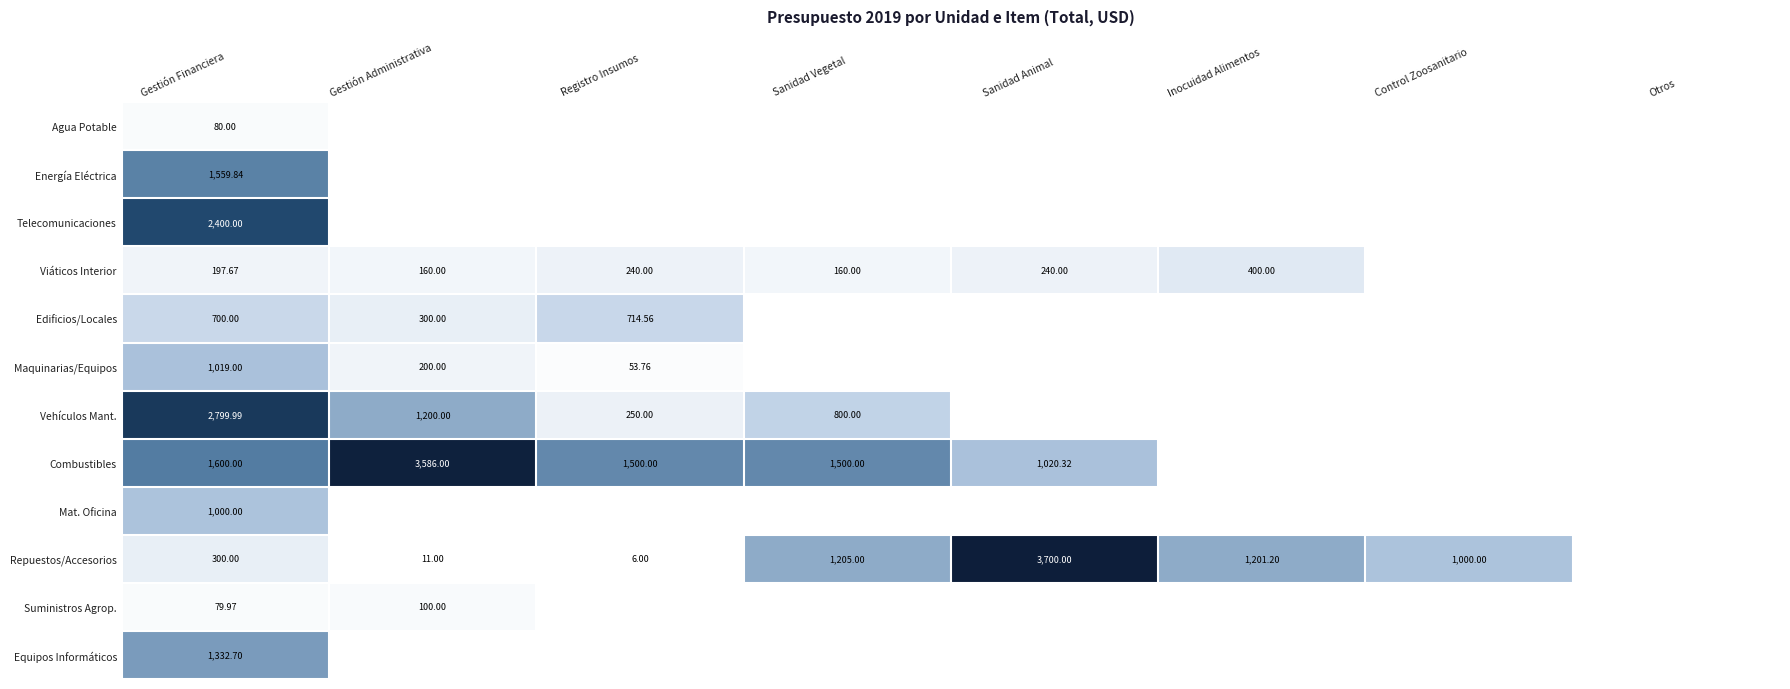

Which has a higher value, Registro Insumos or Sanidad Animal?

Registro Insumos